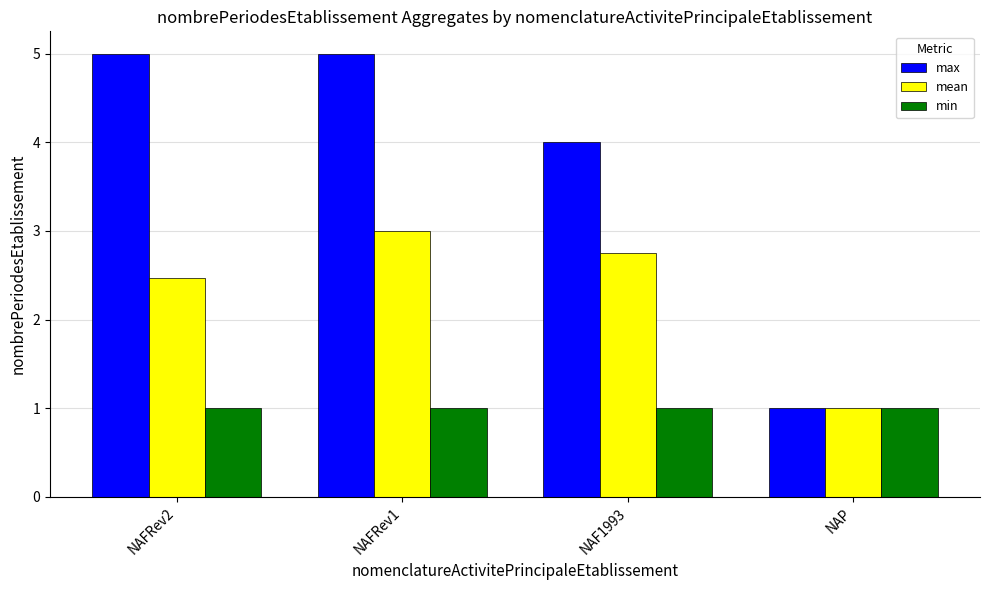

Reading left to right, extract all data points from this chart.

max: 5.0	5.0	4.0	1.0
mean: 2.5	3.0	2.8	1.0
min: 1.0	1.0	1.0	1.0